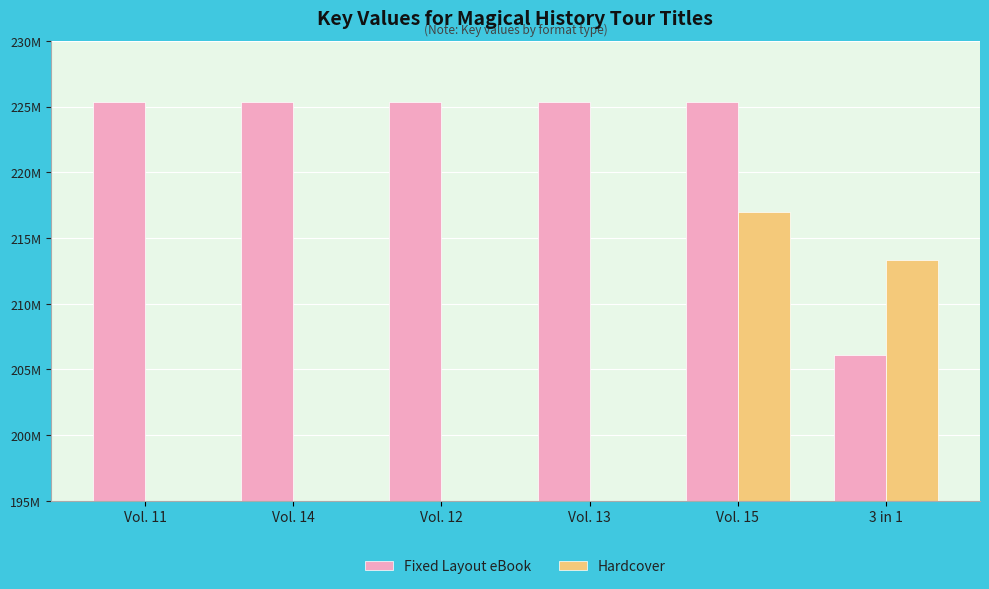

How many groups of bars are there?

6